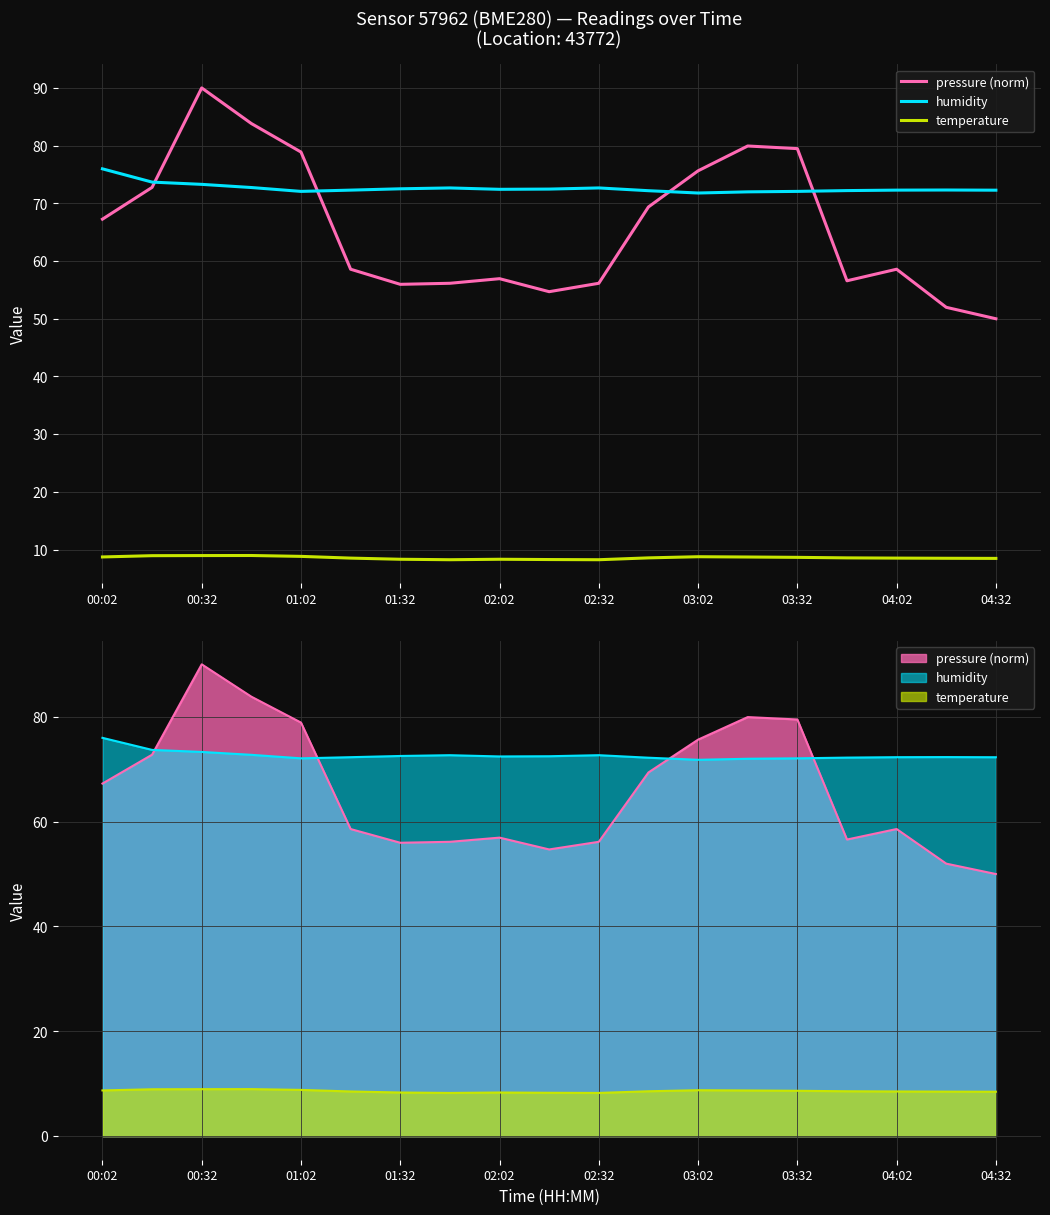

True or false: pressure (norm) and temperature cross at least once.

False